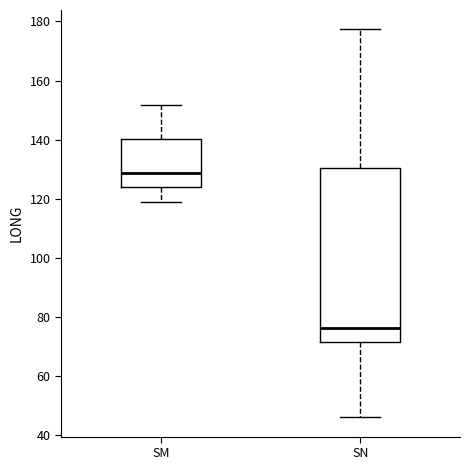

Which box's median line is the lowest?

SN